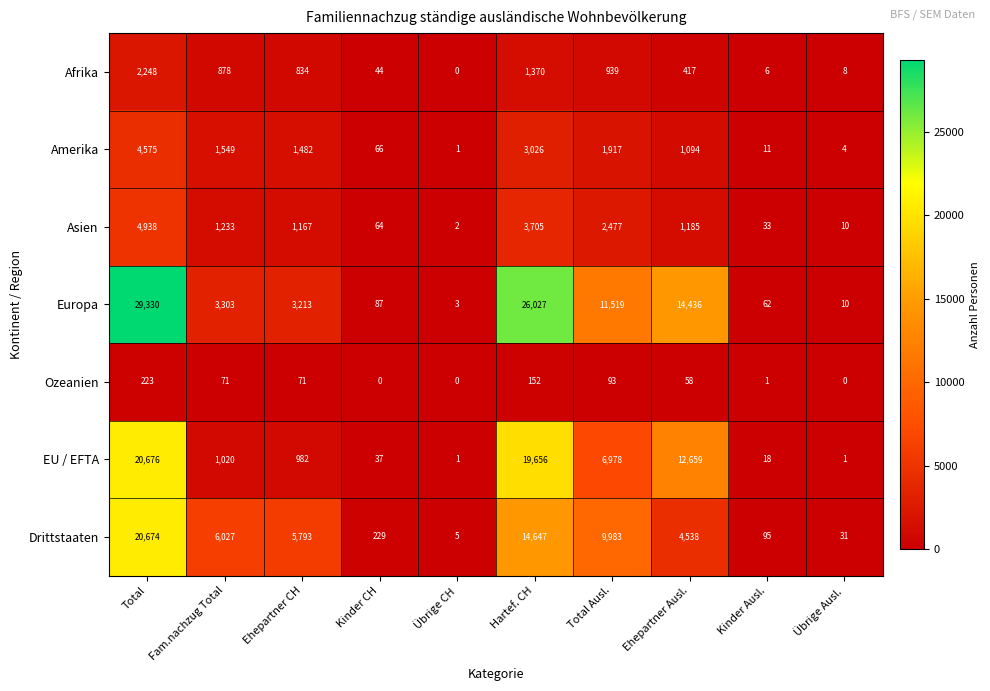

What is the average value of the Asien series?

1481